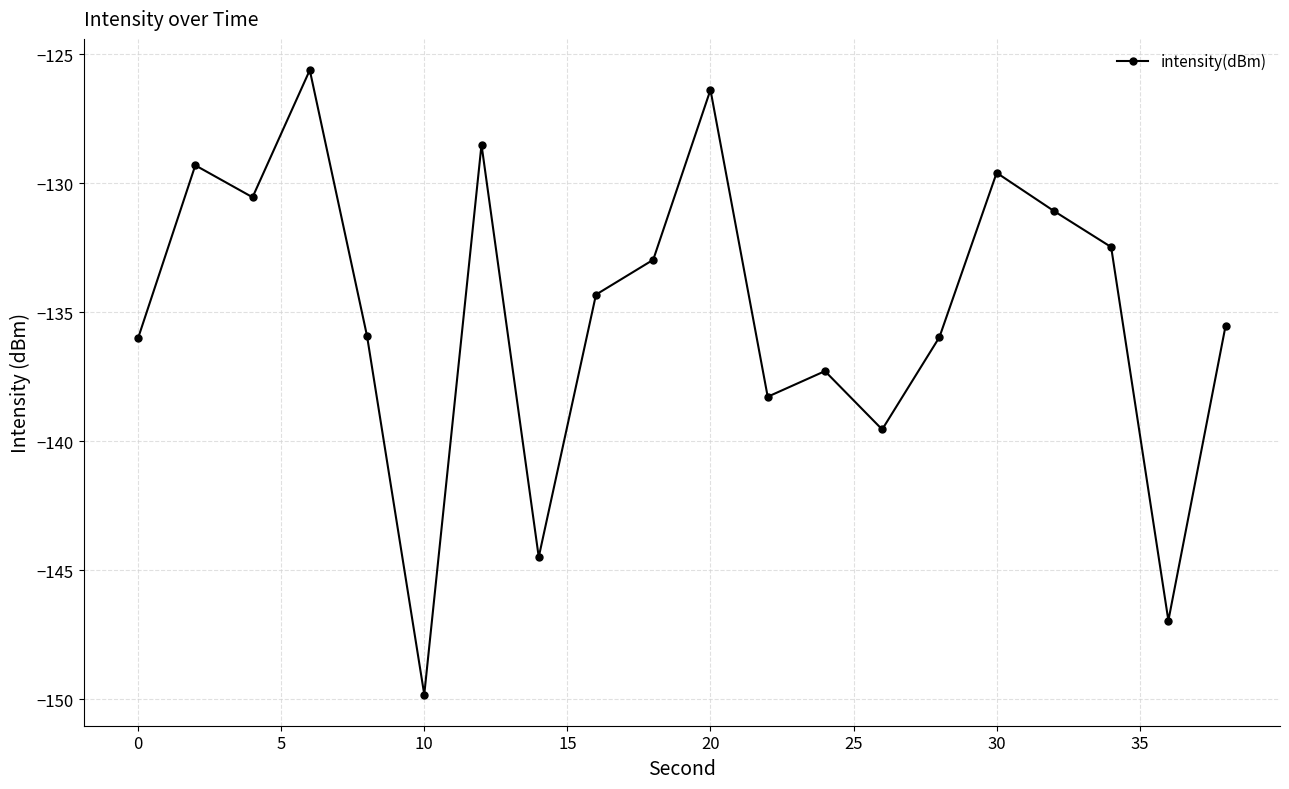

How many interior local valleys (lower than both neighbors) does the data have?

6